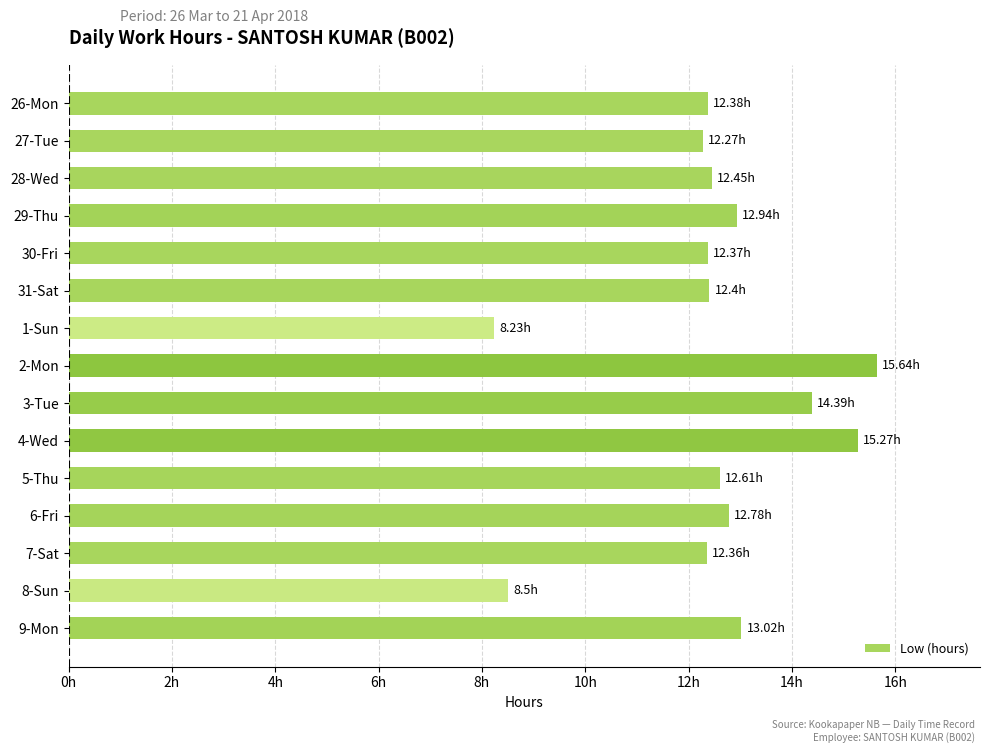

Are the bars horizontal?

Yes